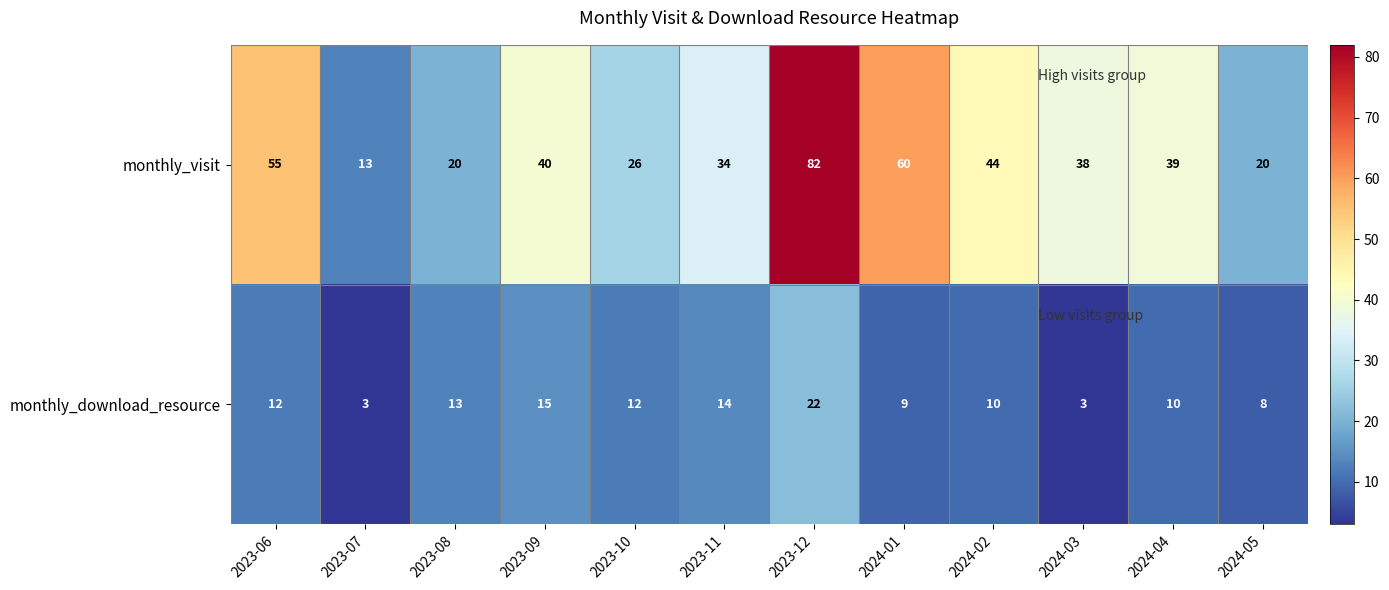

Reading left to right, what are all the values shown in this chart?

monthly_visit: 2023-06=55	2023-07=13	2023-08=20	2023-09=40	2023-10=26	2023-11=34	2023-12=82	2024-01=60	2024-02=44	2024-03=38	2024-04=39	2024-05=20
monthly_download_resource: 2023-06=12	2023-07=3	2023-08=13	2023-09=15	2023-10=12	2023-11=14	2023-12=22	2024-01=9	2024-02=10	2024-03=3	2024-04=10	2024-05=8